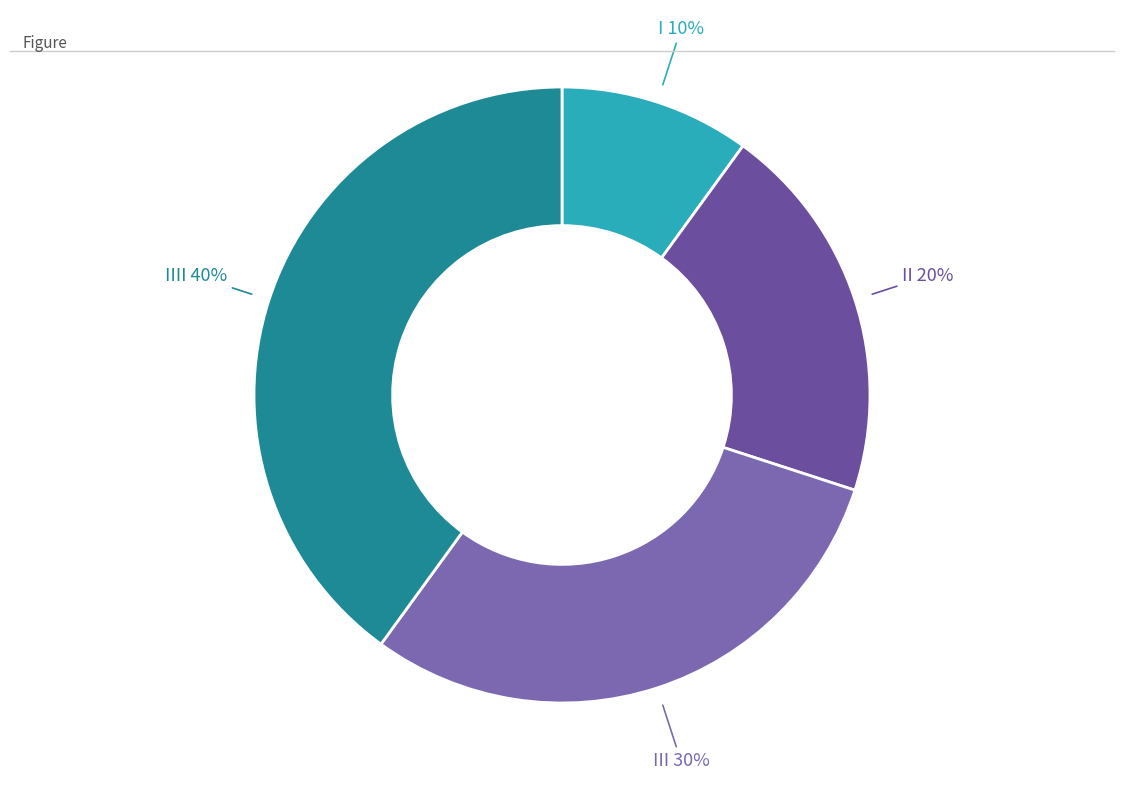

Which has a higher value, III or I?

III